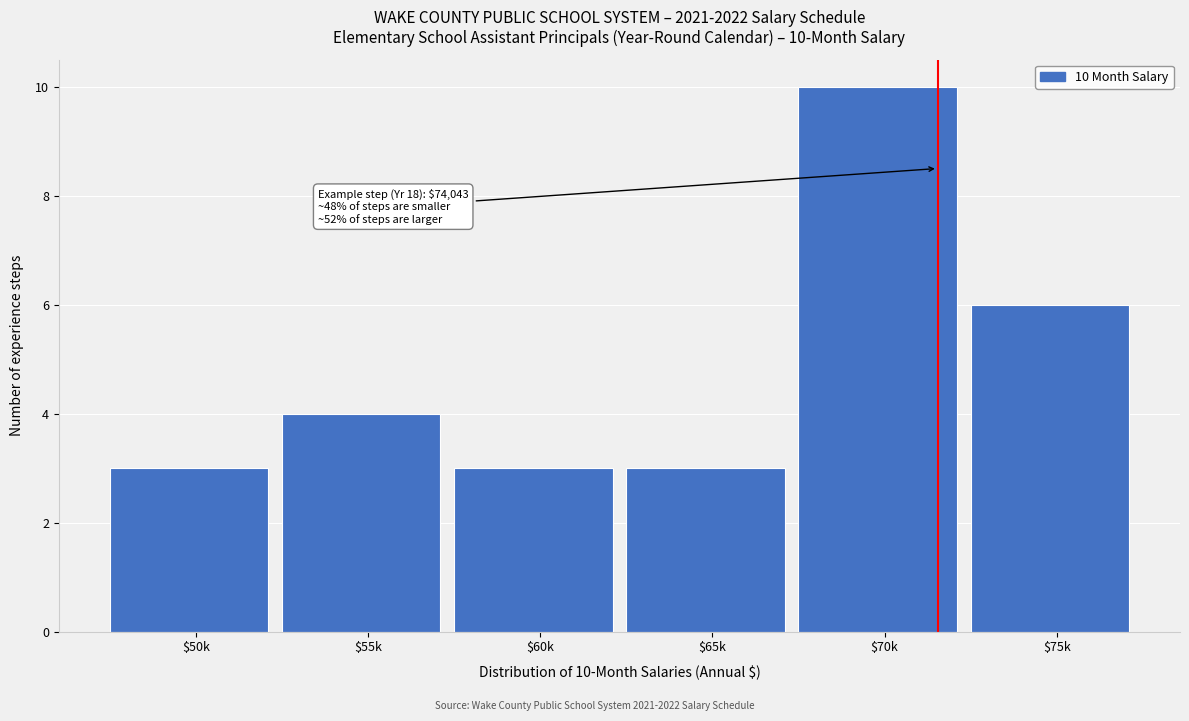

Reading right to left, extract all data points from this chart.

6	10	3	3	4	3